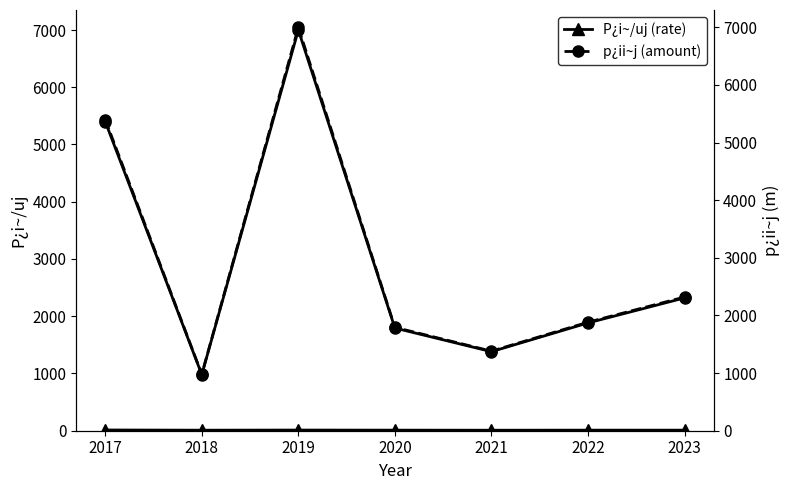

What is the total value across all series at 2017?

5412.8